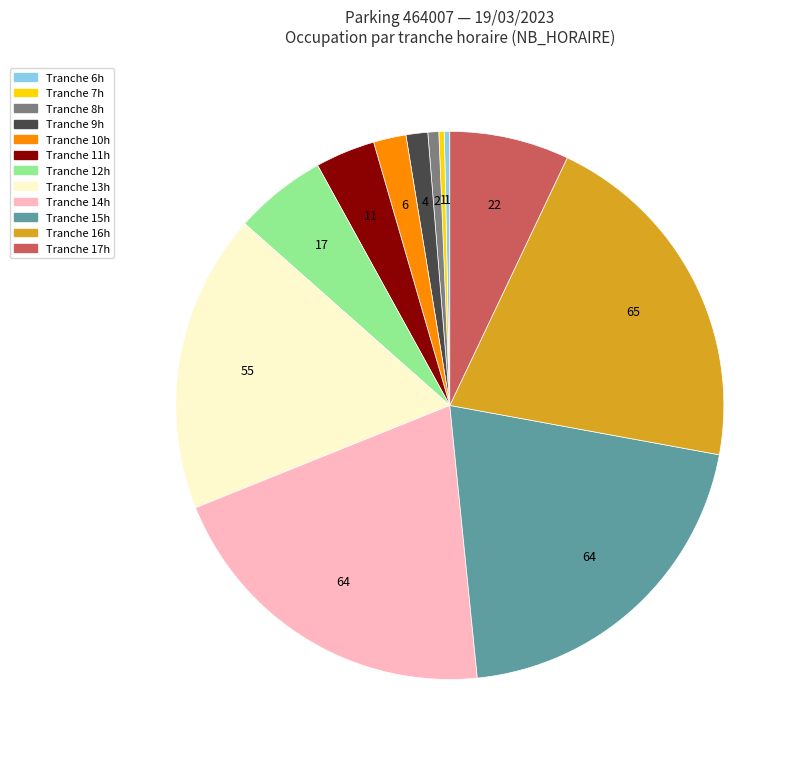

Is there any slice that represents more than half of the pie?

No